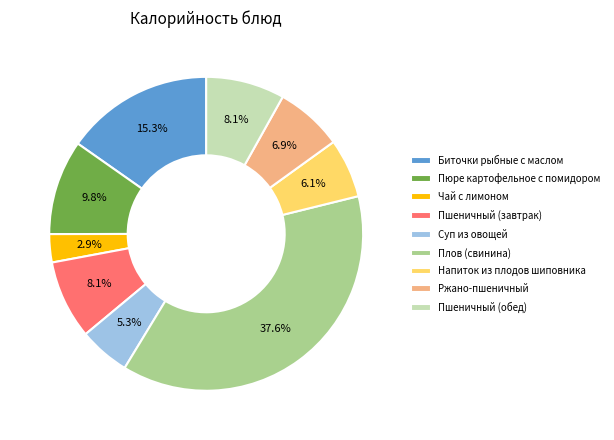

Does Пюре картофельное с помидором account for over 50% of the chart?

No